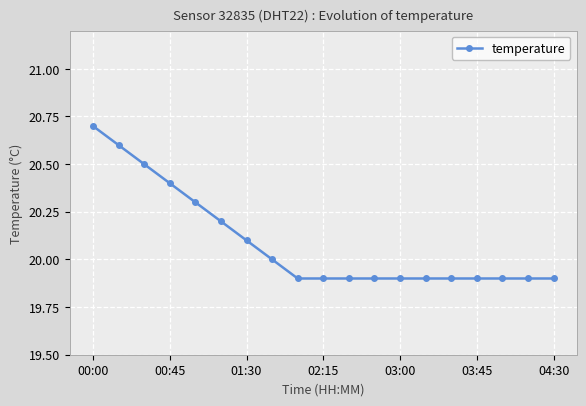

What is the sum of all values?

381.7